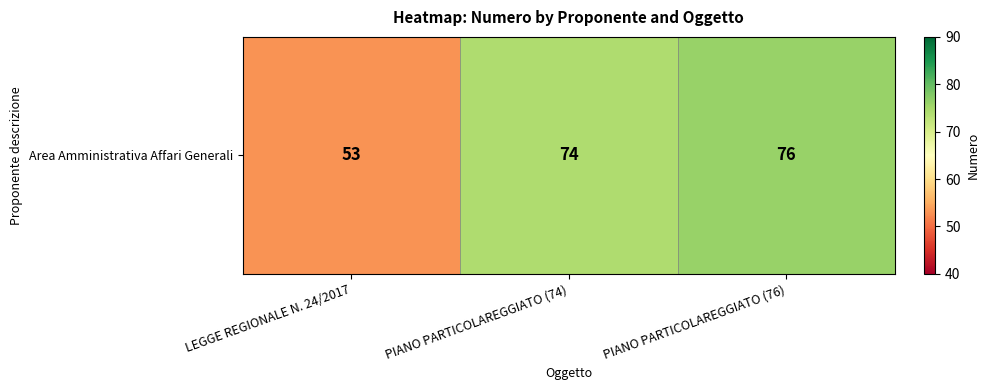

What is the difference between the maximum and minimum values?

23